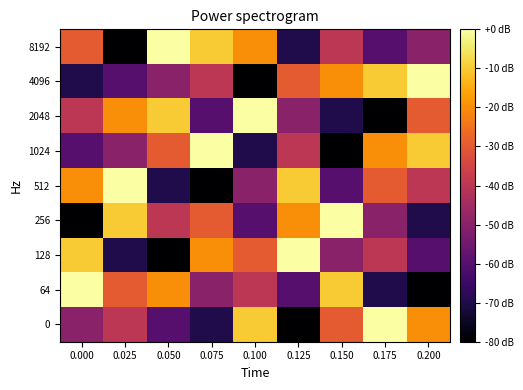

Reading left to right, transcribe all the data shown in this chart.

8192: 0.000=-30	0.025=-80	0.050=0	0.075=-10	0.100=-20	0.125=-70	0.150=-40	0.175=-60	0.200=-50
4096: 0.000=-70	0.025=-60	0.050=-50	0.075=-40	0.100=-80	0.125=-30	0.150=-20	0.175=-10	0.200=0
2048: 0.000=-40	0.025=-20	0.050=-10	0.075=-60	0.100=0	0.125=-50	0.150=-70	0.175=-80	0.200=-30
1024: 0.000=-60	0.025=-50	0.050=-30	0.075=0	0.100=-70	0.125=-40	0.150=-80	0.175=-20	0.200=-10
512: 0.000=-20	0.025=0	0.050=-70	0.075=-80	0.100=-50	0.125=-10	0.150=-60	0.175=-30	0.200=-40
256: 0.000=-80	0.025=-10	0.050=-40	0.075=-30	0.100=-60	0.125=-20	0.150=0	0.175=-50	0.200=-70
128: 0.000=-10	0.025=-70	0.050=-80	0.075=-20	0.100=-30	0.125=0	0.150=-50	0.175=-40	0.200=-60
64: 0.000=0	0.025=-30	0.050=-20	0.075=-50	0.100=-40	0.125=-60	0.150=-10	0.175=-70	0.200=-80
0: 0.000=-50	0.025=-40	0.050=-60	0.075=-70	0.100=-10	0.125=-80	0.150=-30	0.175=0	0.200=-20